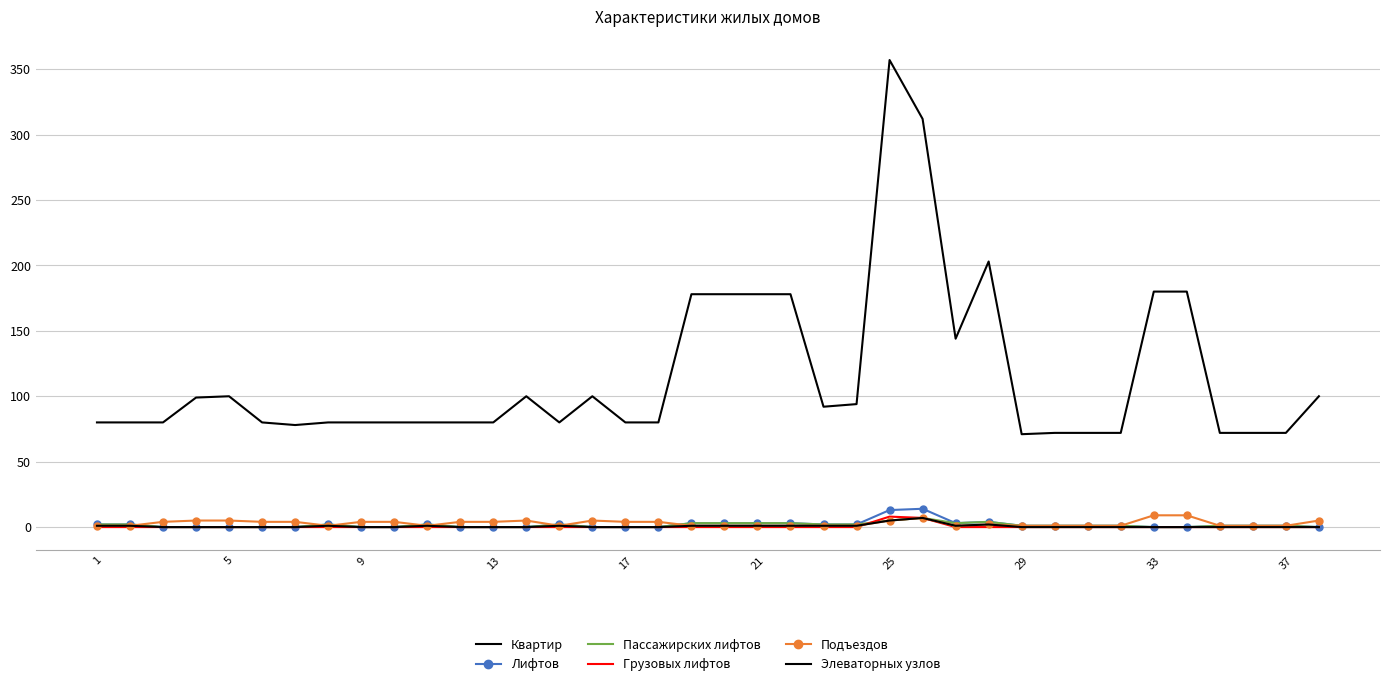

At which label does Лифтов reach its minimum?

9